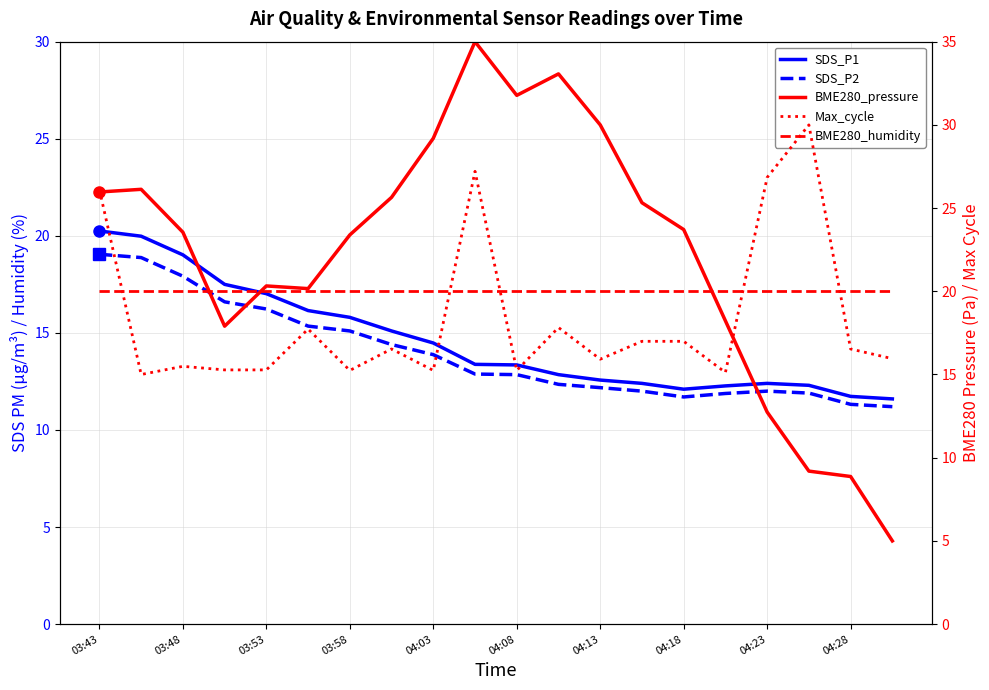

True or false: Max_cycle has a value of 26.8 at 04:23.

True